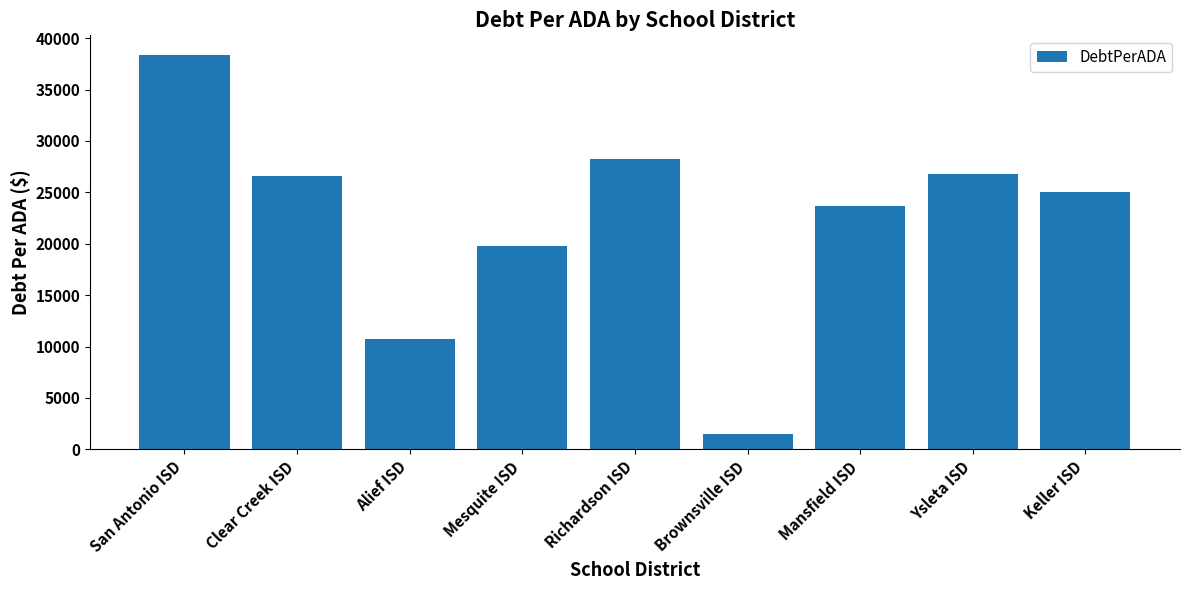

What is the label of the 4th bar from the right?

Brownsville ISD